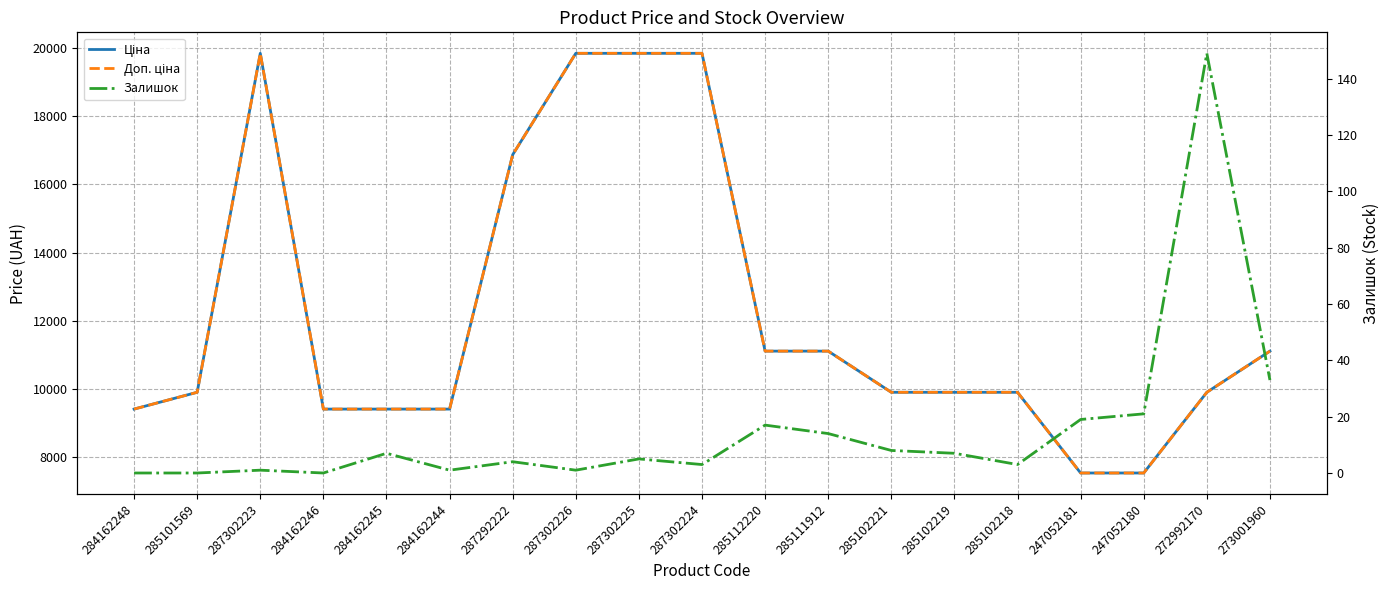

Rank the series by their maximum value, from lowest to highest.

Залишок, Ціна, Доп. ціна